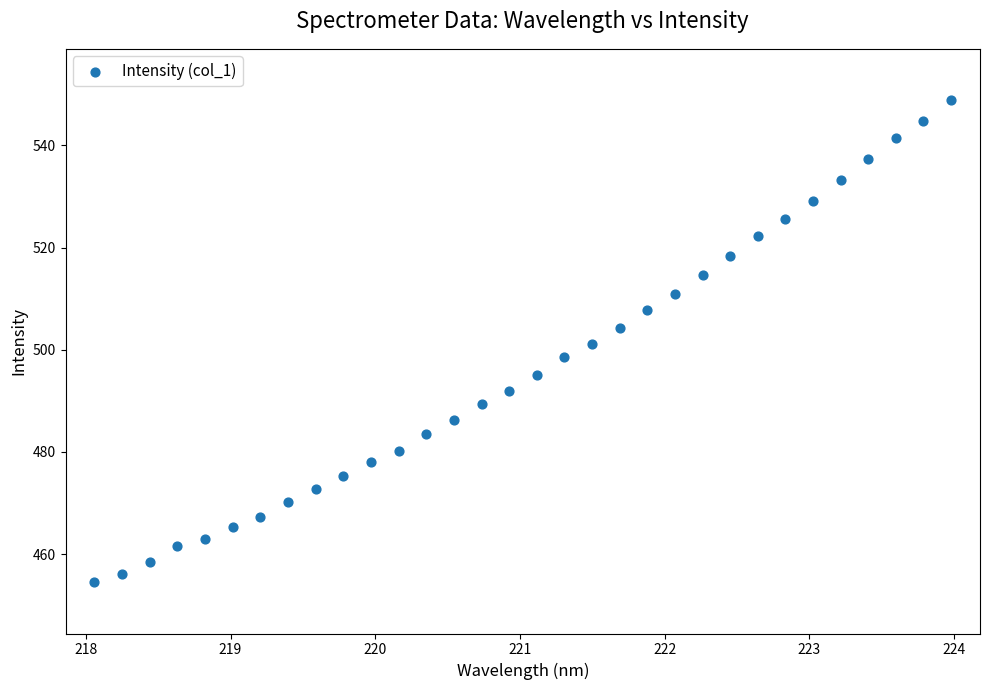

What is the range of Y values (max minus min)?

94.5